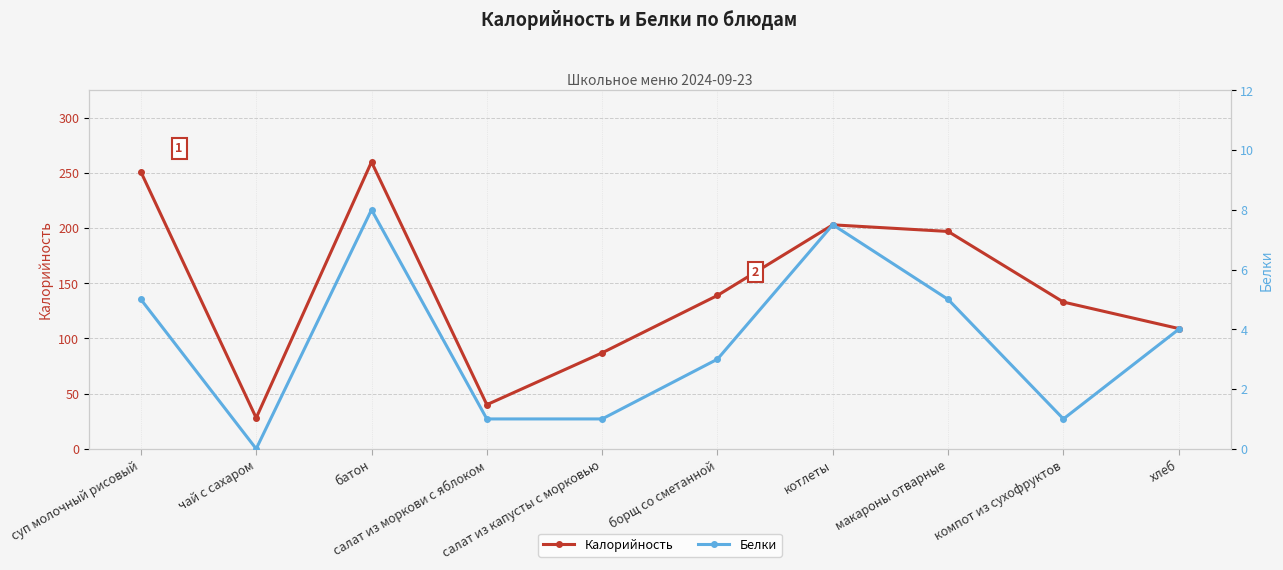

What is the sum of the Калорийность values at хлеб and макароны отварные?

306